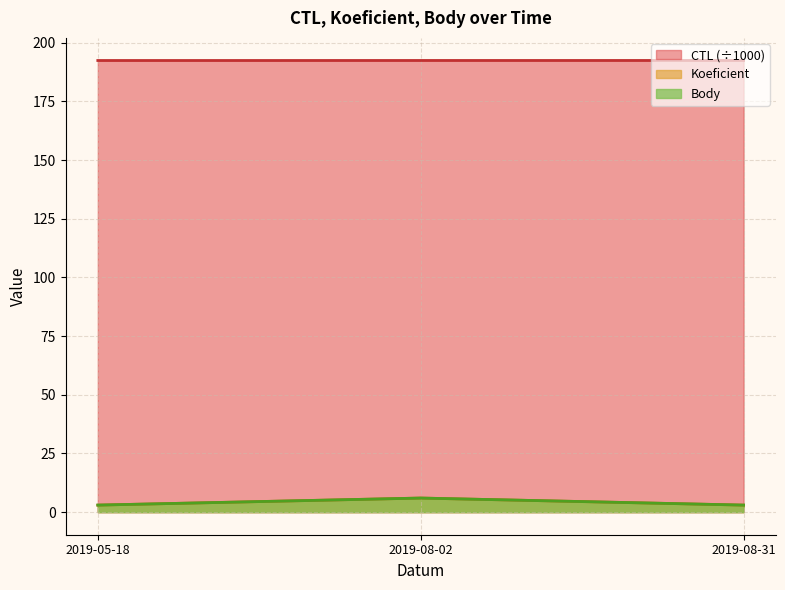

What is the difference between the maximum and minimum values in the Body series?

3.0